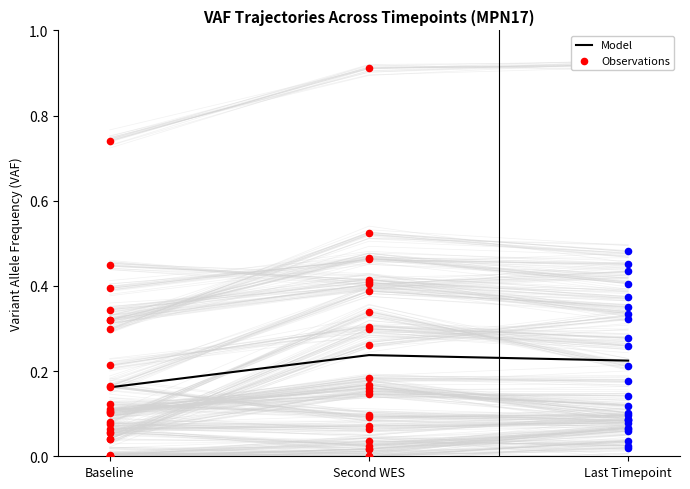

True or false: Model has a value of 0.1 at Baseline.

False